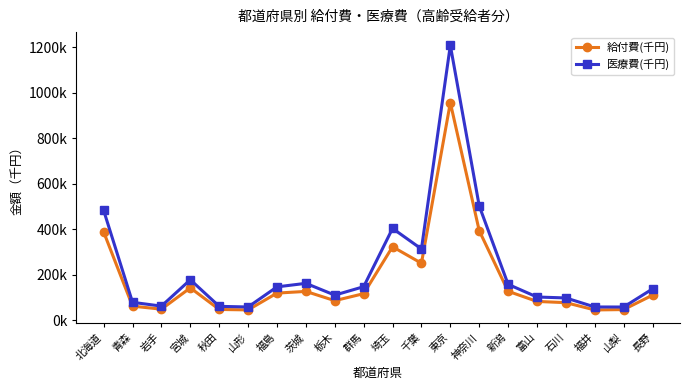

True or false: 給付費(千円) and 医療費(千円) intersect in this chart.

False